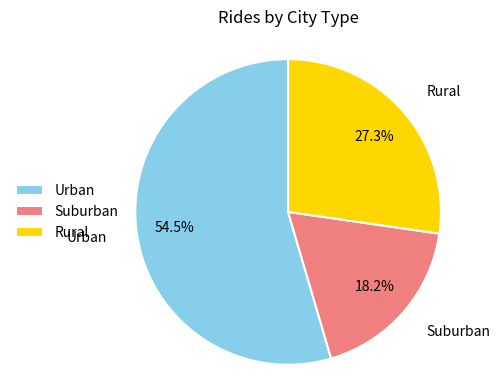

Which category has the smallest portion of the pie?

Suburban